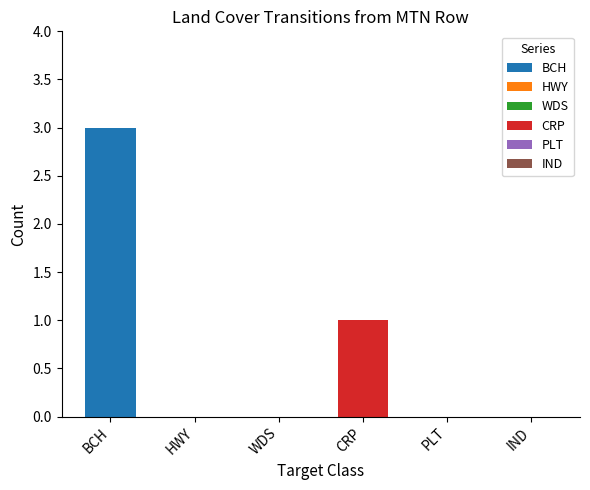

What are all the series names shown in the legend?

BCH, HWY, WDS, CRP, PLT, IND